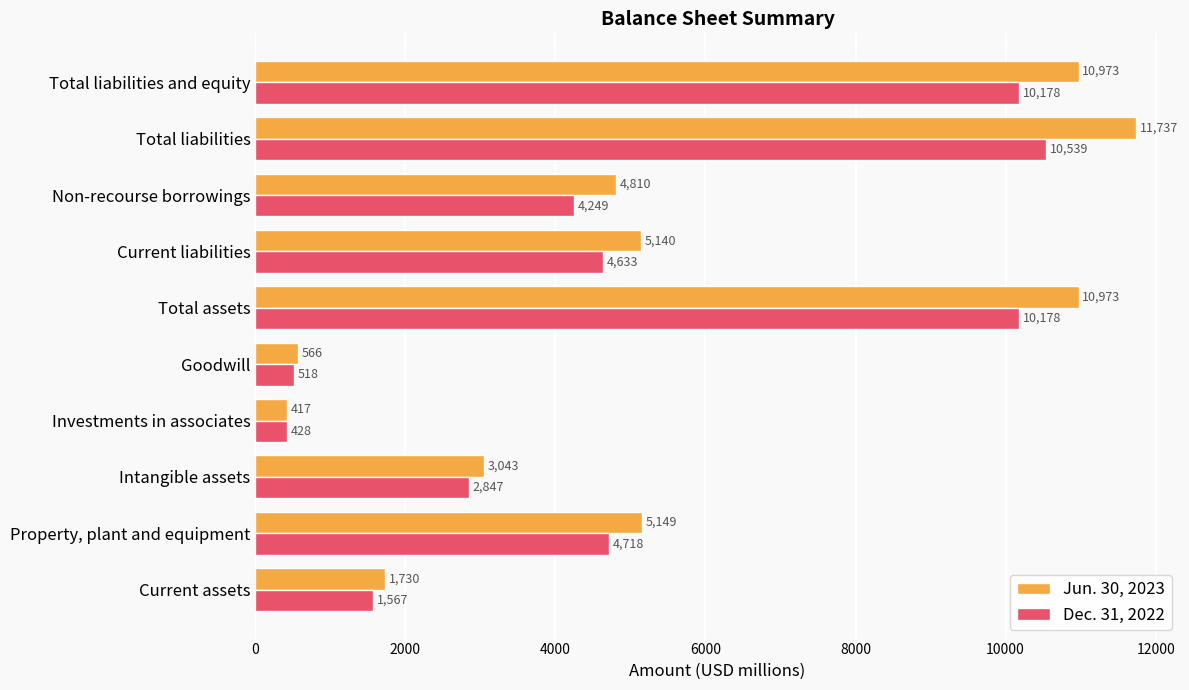

What is the sum of the Jun. 30, 2023 values at Goodwill and Current liabilities?

5706